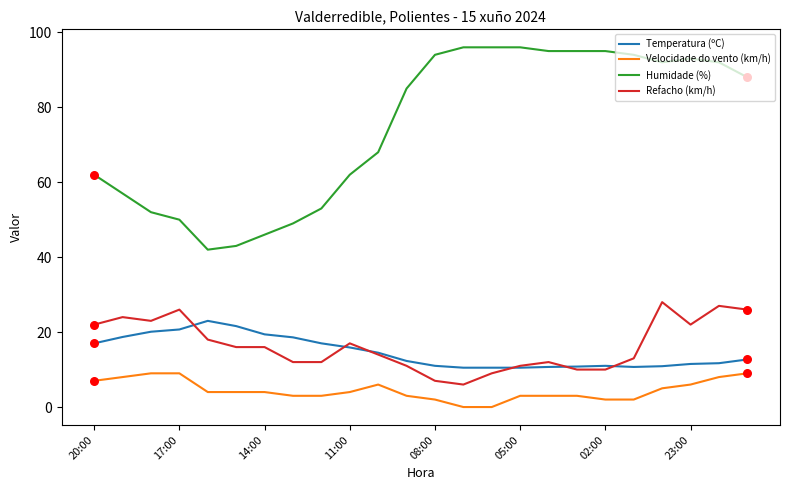

Which series has the largest total across all categories?

Humidade (%)